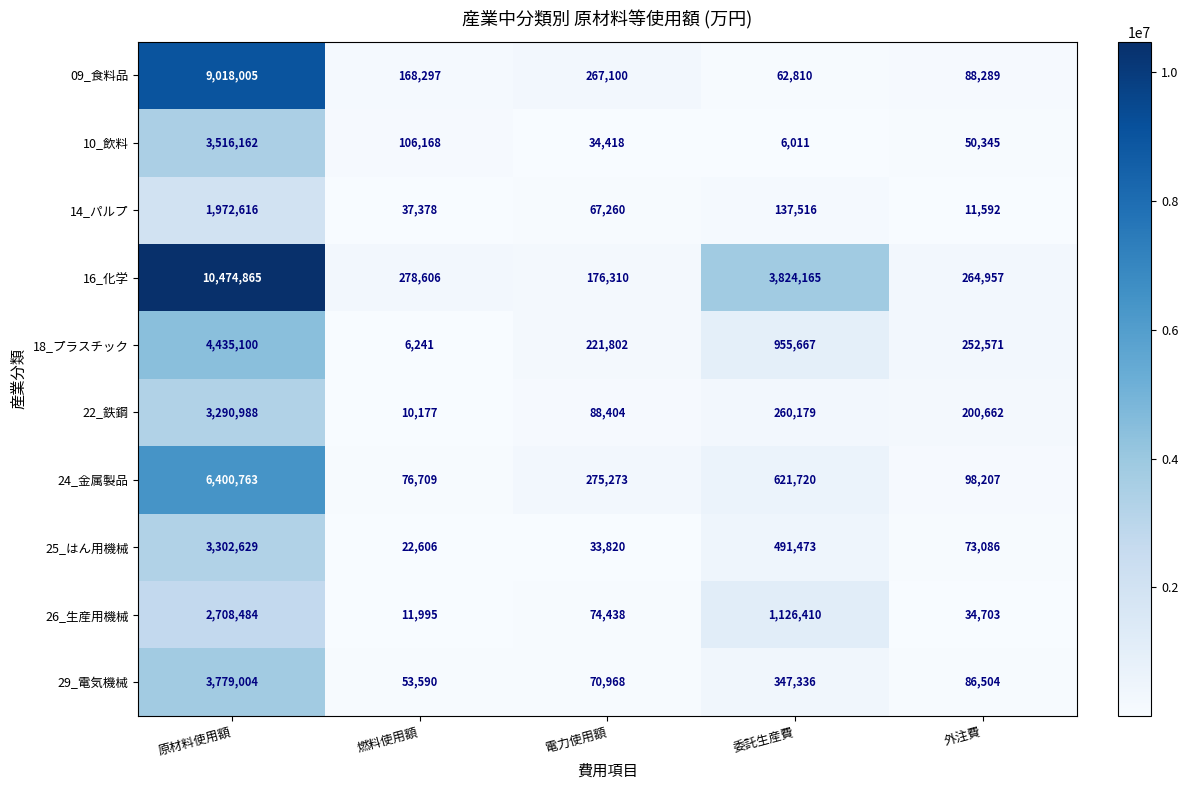

What is the spread (max minus min) of values at 原材料使用額?

8502249